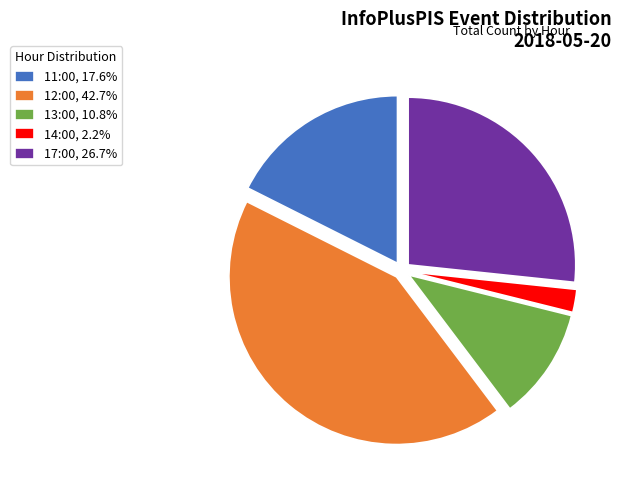

Is the sum of 17:00, 26.7% and 12:00, 42.7% greater than half?

Yes